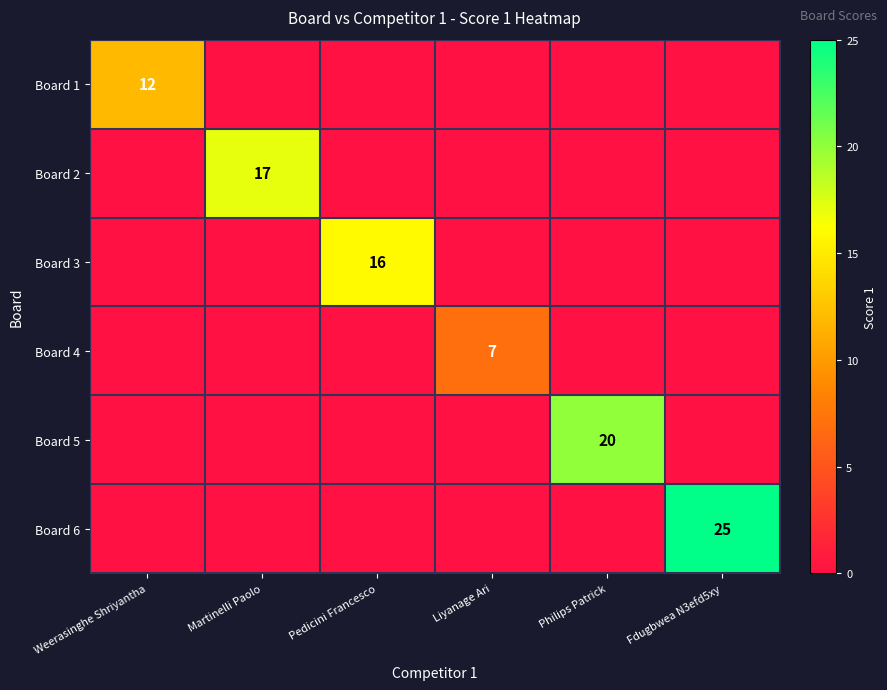

The value of Board 2 at Martinelli Paolo is 17. True or false?

True